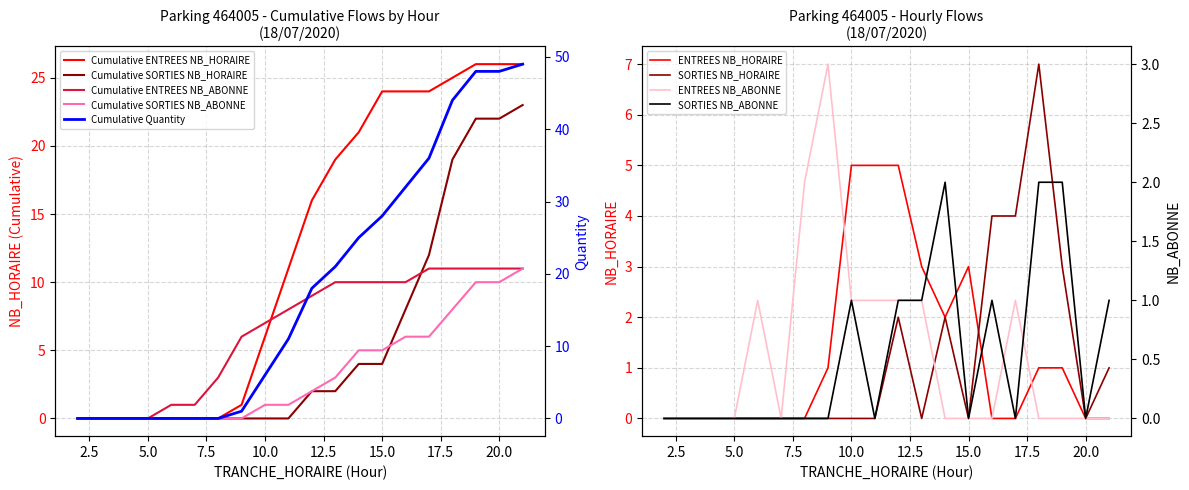

Count the ENTREES NB_HORAIRE values in the range 0 to 3.

17